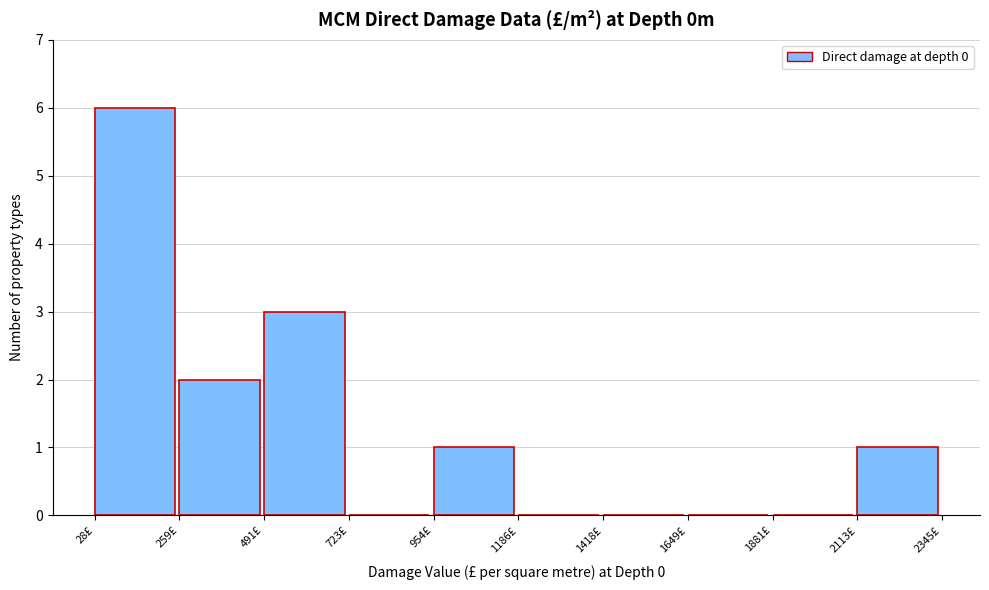

Reading left to right, transcribe this chart: for each bar, give the range it covers on the x-axis and its height. Neither the bar edges nor the heights are printed on the chart, so give them approximately, as read against the axes.

50 to 250: 6
250 to 500: 2
500 to 700: 3
700 to 950: 0
950 to 1200: 1
1200 to 1400: 0
1400 to 1650: 0
1650 to 1900: 0
1900 to 2100: 0
2100 to 2350: 1